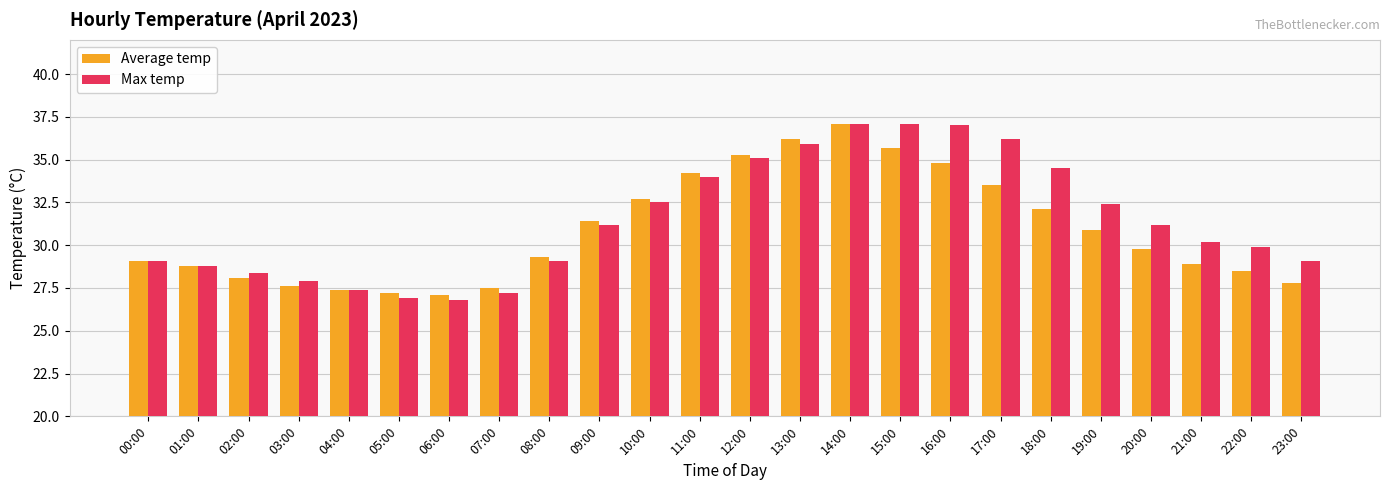

Reading left to right, extract all data points from this chart.

Average temp: 29.1	28.8	28.1	27.6	27.4	27.2	27.1	27.5	29.3	31.4	32.7	34.2	35.3	36.2	37.1	35.7	34.8	33.5	32.1	30.9	29.8	28.9	28.5	27.8
Max temp: 29.1	28.8	28.4	27.9	27.4	26.9	26.8	27.2	29.1	31.2	32.5	34.0	35.1	35.9	37.1	37.1	37.0	36.2	34.5	32.4	31.2	30.2	29.9	29.1